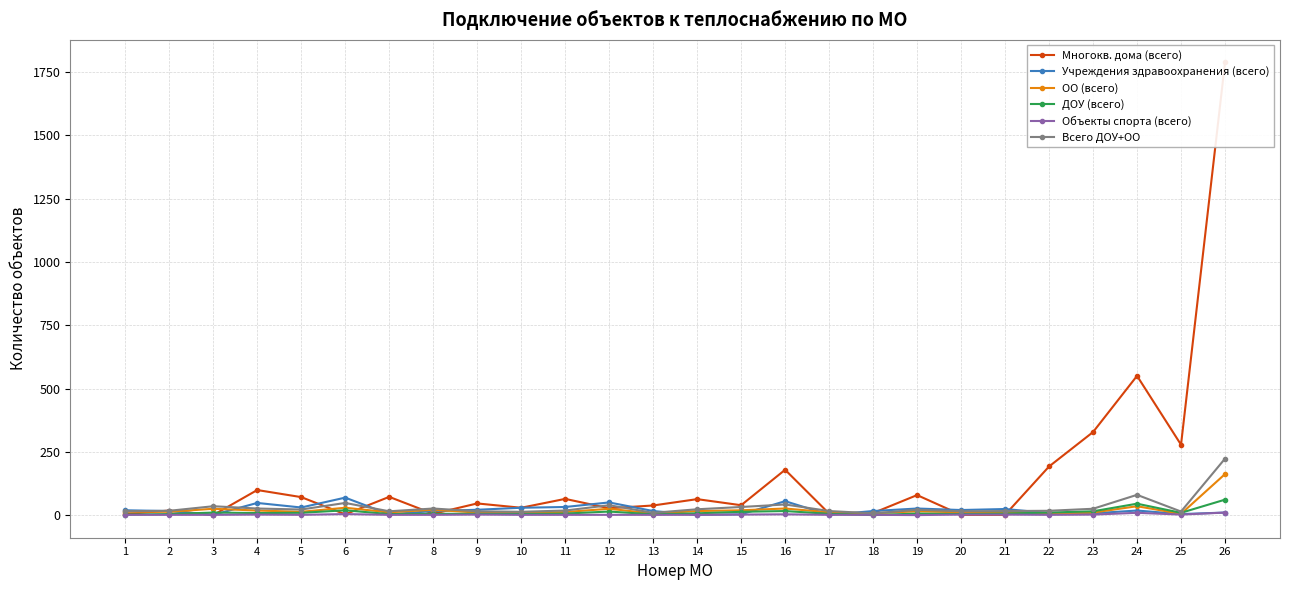

Rank the categories by ДОУ (всего) value from highest to lowest.

26, 24, 6, 16, 23, 12, 15, 3, 22, 5, 25, 4, 14, 11, 19, 21, 8, 9, 17, 2, 7, 10, 20, 13, 1, 18